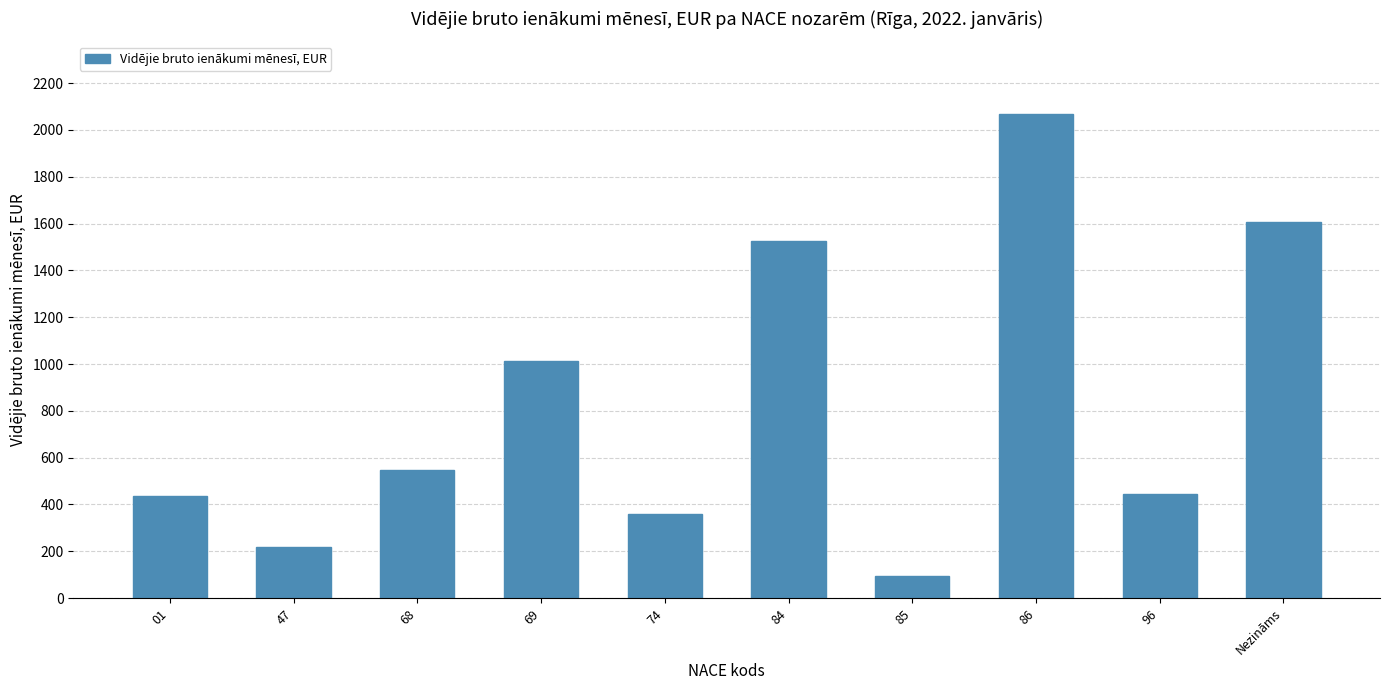

What is the ratio of the value at 69 to the value at 47?

4.7